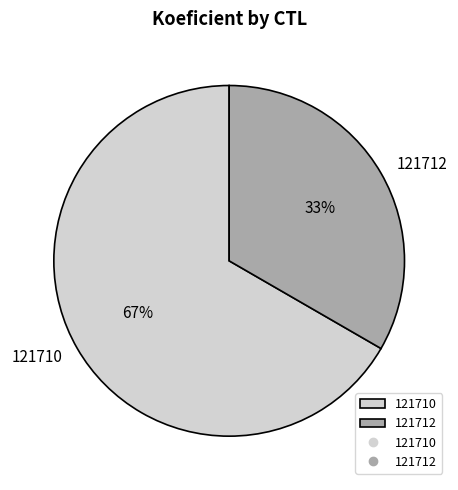

What is the ratio of the value at 121710 to the value at 121712?

2.0